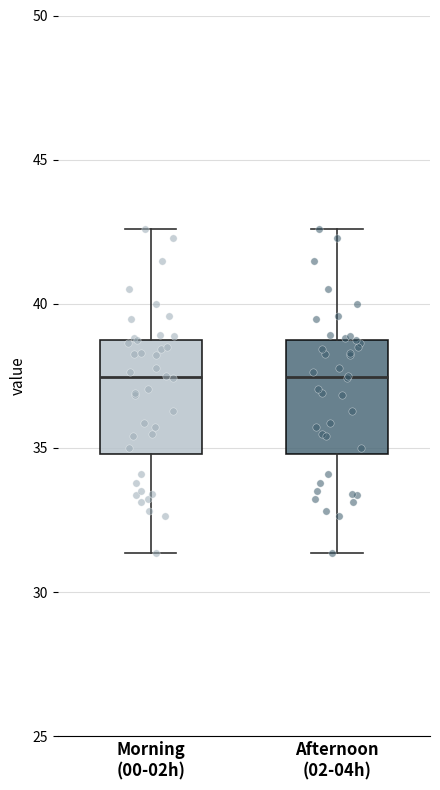

Where is the lower edge of the box for Afternoon (02-04h) on the y-axis? The values are not printed on the chart, so give them approximately, as read against the axis.

35.0